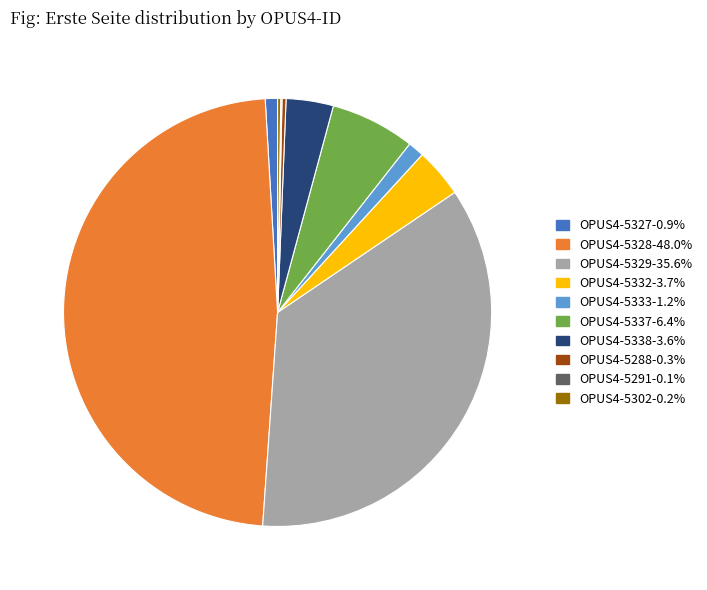

Do OPUS4-5327-0.9% and OPUS4-5337-6.4% together represent more than half of the pie?

No